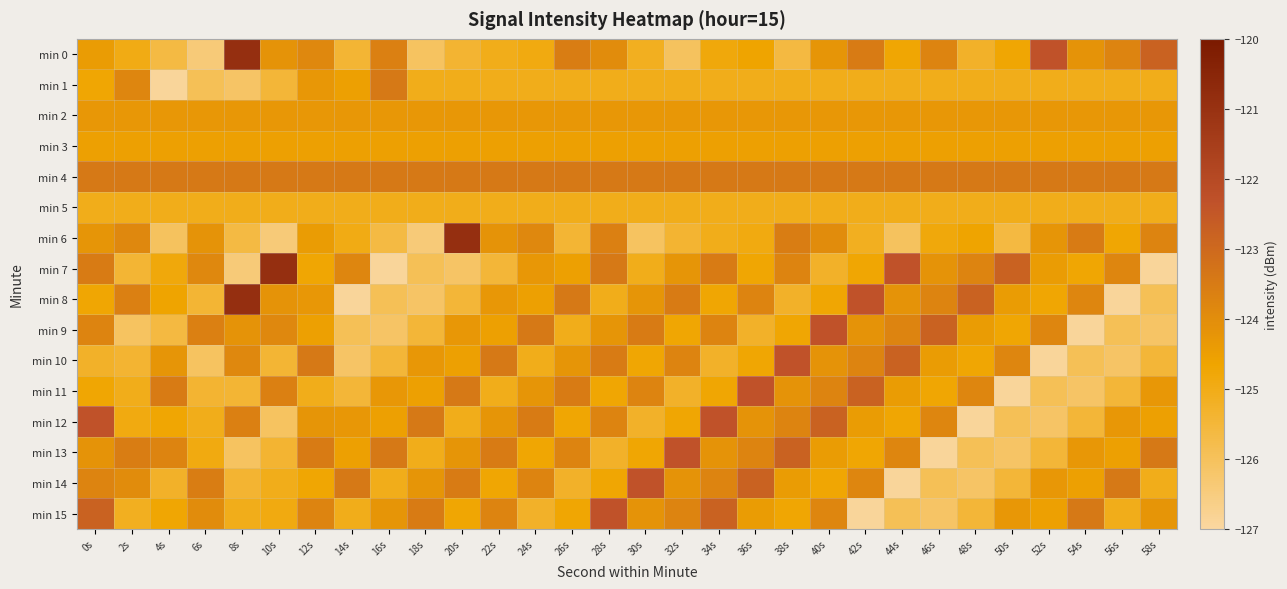

Reading right to left, extract all data points from this chart.

min 0: 58s=-122.8	56s=-123.8	54s=-124.2	52s=-122.4	50s=-124.7	48s=-125.3	46s=-123.7	44s=-124.7	42s=-123.5	40s=-124.2	38s=-125.6	36s=-124.6	34s=-124.8	32s=-126.0	30s=-125.1	28s=-124.0	26s=-123.6	24s=-124.9	22s=-125.1	20s=-125.4	18s=-126.0	16s=-123.6	14s=-125.4	12s=-123.9	10s=-124.2	8s=-120.9	6s=-126.4	4s=-125.6	2s=-125.0	0s=-124.4
min 1: 58s=-125.1	56s=-125.1	54s=-125.1	52s=-125.1	50s=-125.1	48s=-125.1	46s=-125.1	44s=-125.1	42s=-125.1	40s=-125.1	38s=-125.1	36s=-125.1	34s=-125.1	32s=-125.1	30s=-125.1	28s=-125.1	26s=-125.1	24s=-125.1	22s=-125.1	20s=-125.1	18s=-125.1	16s=-123.4	14s=-124.5	12s=-124.3	10s=-125.5	8s=-126.1	6s=-125.9	4s=-126.9	2s=-123.8	0s=-124.7
min 2: 58s=-124.3	56s=-124.3	54s=-124.3	52s=-124.3	50s=-124.3	48s=-124.3	46s=-124.3	44s=-124.3	42s=-124.3	40s=-124.3	38s=-124.3	36s=-124.3	34s=-124.3	32s=-124.3	30s=-124.3	28s=-124.3	26s=-124.3	24s=-124.3	22s=-124.3	20s=-124.3	18s=-124.3	16s=-124.3	14s=-124.3	12s=-124.3	10s=-124.3	8s=-124.3	6s=-124.3	4s=-124.3	2s=-124.3	0s=-124.3
min 3: 58s=-124.5	56s=-124.5	54s=-124.5	52s=-124.5	50s=-124.5	48s=-124.5	46s=-124.5	44s=-124.5	42s=-124.5	40s=-124.5	38s=-124.5	36s=-124.5	34s=-124.5	32s=-124.5	30s=-124.5	28s=-124.5	26s=-124.5	24s=-124.5	22s=-124.5	20s=-124.5	18s=-124.5	16s=-124.5	14s=-124.5	12s=-124.5	10s=-124.5	8s=-124.5	6s=-124.5	4s=-124.5	2s=-124.5	0s=-124.5
min 4: 58s=-123.4	56s=-123.4	54s=-123.4	52s=-123.4	50s=-123.4	48s=-123.4	46s=-123.4	44s=-123.4	42s=-123.4	40s=-123.4	38s=-123.4	36s=-123.4	34s=-123.4	32s=-123.4	30s=-123.4	28s=-123.4	26s=-123.4	24s=-123.4	22s=-123.4	20s=-123.4	18s=-123.4	16s=-123.4	14s=-123.4	12s=-123.4	10s=-123.4	8s=-123.4	6s=-123.4	4s=-123.4	2s=-123.4	0s=-123.4
min 5: 58s=-125.1	56s=-125.1	54s=-125.1	52s=-125.1	50s=-125.1	48s=-125.1	46s=-125.1	44s=-125.1	42s=-125.1	40s=-125.1	38s=-125.1	36s=-125.1	34s=-125.1	32s=-125.1	30s=-125.1	28s=-125.1	26s=-125.1	24s=-125.1	22s=-125.1	20s=-125.1	18s=-125.1	16s=-125.1	14s=-125.1	12s=-125.1	10s=-125.1	8s=-125.1	6s=-125.1	4s=-125.1	2s=-125.1	0s=-125.1
min 6: 58s=-123.7	56s=-124.7	54s=-123.5	52s=-124.2	50s=-125.6	48s=-124.6	46s=-124.8	44s=-126.0	42s=-125.1	40s=-124.0	38s=-123.6	36s=-124.9	34s=-125.1	32s=-125.4	30s=-126.0	28s=-123.6	26s=-125.4	24s=-123.9	22s=-124.2	20s=-120.9	18s=-126.4	16s=-125.6	14s=-125.0	12s=-124.4	10s=-126.4	8s=-125.6	6s=-124.2	4s=-126.0	2s=-123.9	0s=-124.2
min 7: 58s=-126.9	56s=-123.8	54s=-124.7	52s=-124.4	50s=-122.8	48s=-123.8	46s=-124.2	44s=-122.4	42s=-124.7	40s=-125.3	38s=-123.7	36s=-124.7	34s=-123.5	32s=-124.2	30s=-125.1	28s=-123.4	26s=-124.5	24s=-124.3	22s=-125.5	20s=-126.1	18s=-125.9	16s=-126.9	14s=-123.8	12s=-124.7	10s=-120.9	8s=-126.4	6s=-123.9	4s=-124.8	2s=-125.4	0s=-123.5
min 8: 58s=-125.9	56s=-126.9	54s=-123.8	52s=-124.7	50s=-124.4	48s=-122.8	46s=-123.8	44s=-124.2	42s=-122.4	40s=-124.7	38s=-125.3	36s=-123.7	34s=-124.7	32s=-123.5	30s=-124.2	28s=-125.1	26s=-123.4	24s=-124.5	22s=-124.3	20s=-125.5	18s=-126.1	16s=-125.9	14s=-126.9	12s=-124.3	10s=-124.2	8s=-120.9	6s=-125.4	4s=-124.6	2s=-123.6	0s=-124.7
min 9: 58s=-126.1	56s=-125.9	54s=-126.9	52s=-123.8	50s=-124.7	48s=-124.4	46s=-122.8	44s=-123.8	42s=-124.2	40s=-122.4	38s=-124.7	36s=-125.3	34s=-123.7	32s=-124.7	30s=-123.5	28s=-124.2	26s=-125.1	24s=-123.4	22s=-124.5	20s=-124.3	18s=-125.5	16s=-126.1	14s=-125.9	12s=-124.5	10s=-123.9	8s=-124.2	6s=-123.6	4s=-125.6	2s=-126.0	0s=-123.7
min 10: 58s=-125.5	56s=-126.1	54s=-125.9	52s=-126.9	50s=-123.8	48s=-124.7	46s=-124.4	44s=-122.8	42s=-123.8	40s=-124.2	38s=-122.4	36s=-124.7	34s=-125.3	32s=-123.7	30s=-124.7	28s=-123.5	26s=-124.2	24s=-125.1	22s=-123.4	20s=-124.5	18s=-124.3	16s=-125.5	14s=-126.1	12s=-123.4	10s=-125.4	8s=-123.9	6s=-126.0	4s=-124.2	2s=-125.4	0s=-125.3
min 11: 58s=-124.3	56s=-125.5	54s=-126.1	52s=-125.9	50s=-126.9	48s=-123.8	46s=-124.7	44s=-124.4	42s=-122.8	40s=-123.8	38s=-124.2	36s=-122.4	34s=-124.7	32s=-125.3	30s=-123.7	28s=-124.7	26s=-123.5	24s=-124.2	22s=-125.1	20s=-123.4	18s=-124.5	16s=-124.3	14s=-125.5	12s=-125.1	10s=-123.6	8s=-125.4	6s=-125.4	4s=-123.5	2s=-125.1	0s=-124.7
min 12: 58s=-124.5	56s=-124.3	54s=-125.5	52s=-126.1	50s=-125.9	48s=-126.9	46s=-123.8	44s=-124.7	42s=-124.4	40s=-122.8	38s=-123.8	36s=-124.2	34s=-122.4	32s=-124.7	30s=-125.3	28s=-123.7	26s=-124.7	24s=-123.5	22s=-124.2	20s=-125.1	18s=-123.4	16s=-124.5	14s=-124.3	12s=-124.2	10s=-126.0	8s=-123.6	6s=-125.1	4s=-124.7	2s=-124.9	0s=-122.4
min 13: 58s=-123.4	56s=-124.5	54s=-124.3	52s=-125.5	50s=-126.1	48s=-125.9	46s=-126.9	44s=-123.8	42s=-124.7	40s=-124.4	38s=-122.8	36s=-123.8	34s=-124.2	32s=-122.4	30s=-124.7	28s=-125.3	26s=-123.7	24s=-124.7	22s=-123.5	20s=-124.2	18s=-125.1	16s=-123.4	14s=-124.5	12s=-123.5	10s=-125.4	8s=-126.0	6s=-124.9	4s=-123.7	2s=-123.6	0s=-124.2
min 14: 58s=-125.1	56s=-123.4	54s=-124.5	52s=-124.3	50s=-125.5	48s=-126.1	46s=-125.9	44s=-126.9	42s=-123.8	40s=-124.7	38s=-124.4	36s=-122.8	34s=-123.8	32s=-124.2	30s=-122.4	28s=-124.7	26s=-125.3	24s=-123.7	22s=-124.7	20s=-123.5	18s=-124.2	16s=-125.1	14s=-123.4	12s=-124.7	10s=-125.1	8s=-125.4	6s=-123.6	4s=-125.3	2s=-124.0	0s=-123.8
min 15: 58s=-124.2	56s=-125.1	54s=-123.4	52s=-124.5	50s=-124.3	48s=-125.5	46s=-126.1	44s=-125.9	42s=-126.9	40s=-123.8	38s=-124.7	36s=-124.4	34s=-122.8	32s=-123.8	30s=-124.2	28s=-122.4	26s=-124.7	24s=-125.3	22s=-123.7	20s=-124.7	18s=-123.5	16s=-124.2	14s=-125.1	12s=-123.7	10s=-124.9	8s=-125.1	6s=-124.0	4s=-124.7	2s=-125.1	0s=-122.8